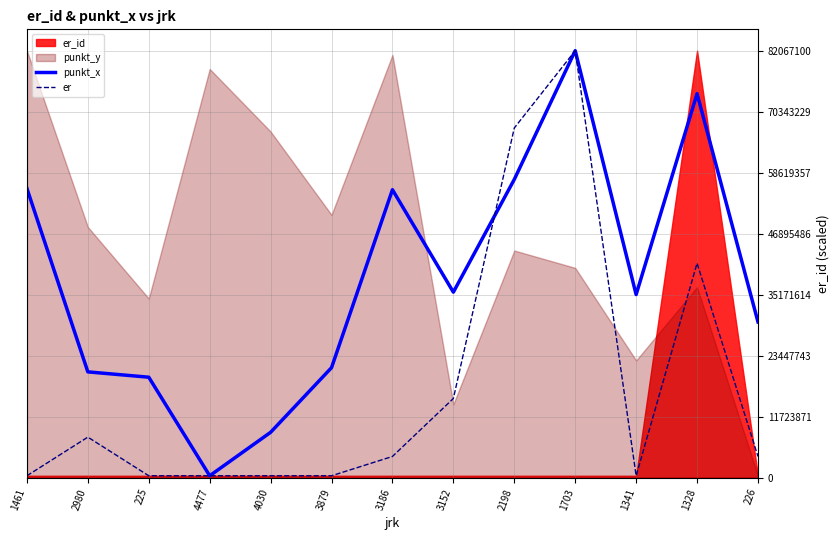

The punkt_x series shows 100182868.9 at 2198. True or false?

False